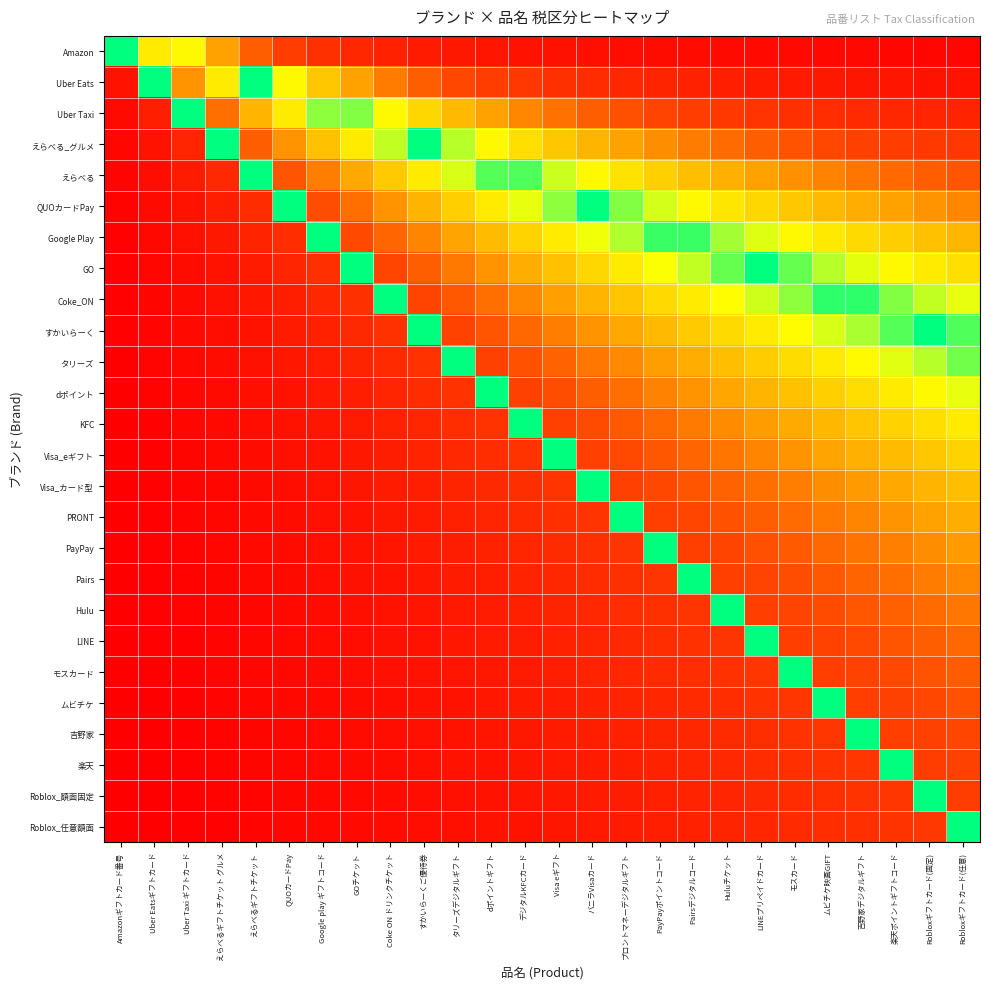

Reading right to left, what are all the values shown in this chart?

Amazon: Robloxギフトカード(任意)=0.0	Robloxギフトカード(固定)=0.0	楽天ポイントギフトコード=0.0	吉野家デジタルギフト=0.0	ムビチケ映画GIFT=0.0	モスカード=0.0	LINEプリペイドカード=0.0	Huluチケット=0.0	Pairsデジタルコード=0.1	PayPayポイントコード=0.1	プロントマネーデジタルギフト=0.1	バニラVisaカード=0.1	Visa eギフト=0.1	デジタルKFCカード=0.1	dポイントギフト=0.1	タリーズデジタルギフト=0.1	すかいらーくご優待券=0.1	Coke ON ドリンクチケット=0.1	GOチケット=0.2	Google play ギフトコード=0.2	QUOカードPay=0.3	えらべるギフトチケット=0.4	えらべるギフトチケット グルメ=0.5	Uber Taxi ギフトカード=0.8	Uber Eatsギフトカード=0.7	Amazonギフトカード番号=1.0
Uber Eats: Robloxギフトカード(任意)=0.1	Robloxギフトカード(固定)=0.1	楽天ポイントギフトコード=0.1	吉野家デジタルギフト=0.1	ムビチケ映画GIFT=0.1	モスカード=0.1	LINEプリペイドカード=0.1	Huluチケット=0.1	Pairsデジタルコード=0.1	PayPayポイントコード=0.2	プロントマネーデジタルギフト=0.2	バニラVisaカード=0.2	Visa eギフト=0.2	デジタルKFCカード=0.2	dポイントギフト=0.3	タリーズデジタルギフト=0.3	すかいらーくご優待券=0.4	Coke ON ドリンクチケット=0.4	GOチケット=0.5	Google play ギフトコード=0.6	QUOカードPay=0.8	えらべるギフトチケット=1.0	えらべるギフトチケット グルメ=0.7	Uber Taxi ギフトカード=0.5	Uber Eatsギフトカード=1.0	Amazonギフトカード番号=0.1
Uber Taxi: Robloxギフトカード(任意)=0.2	Robloxギフトカード(固定)=0.2	楽天ポイントギフトコード=0.2	吉野家デジタルギフト=0.2	ムビチケ映画GIFT=0.2	モスカード=0.2	LINEプリペイドカード=0.2	Huluチケット=0.2	Pairsデジタルコード=0.3	PayPayポイントコード=0.3	プロントマネーデジタルギフト=0.3	バニラVisaカード=0.4	Visa eギフト=0.4	デジタルKFCカード=0.4	dポイントギフト=0.5	タリーズデジタルギフト=0.6	すかいらーくご優待券=0.6	Coke ON ドリンクチケット=0.8	GOチケット=0.9	Google play ギフトコード=0.9	QUOカードPay=0.7	えらべるギフトチケット=0.5	えらべるギフトチケット グルメ=0.4	Uber Taxi ギフトカード=1.0	Uber Eatsギフトカード=0.1	Amazonギフトカード番号=0.0
えらべる_グルメ: Robloxギフトカード(任意)=0.2	Robloxギフトカード(固定)=0.3	楽天ポイントギフトコード=0.3	吉野家デジタルギフト=0.3	ムビチケ映画GIFT=0.3	モスカード=0.3	LINEプリペイドカード=0.4	Huluチケット=0.4	Pairsデジタルコード=0.4	PayPayポイントコード=0.5	プロントマネーデジタルギフト=0.5	バニラVisaカード=0.5	Visa eギフト=0.6	デジタルKFCカード=0.7	dポイントギフト=0.8	タリーズデジタルギフト=0.9	すかいらーくご優待券=1.0	Coke ON ドリンクチケット=0.9	GOチケット=0.7	Google play ギフトコード=0.6	QUOカードPay=0.5	えらべるギフトチケット=0.4	えらべるギフトチケット グルメ=1.0	Uber Taxi ギフトカード=0.2	Uber Eatsギフトカード=0.1	Amazonギフトカード番号=0.0
えらべる: Robloxギフトカード(任意)=0.3	Robloxギフトカード(固定)=0.4	楽天ポイントギフトコード=0.4	吉野家デジタルギフト=0.4	ムビチケ映画GIFT=0.4	モスカード=0.5	LINEプリペイドカード=0.5	Huluチケット=0.5	Pairsデジタルコード=0.6	PayPayポイントコード=0.6	プロントマネーデジタルギフト=0.7	バニラVisaカード=0.8	Visa eギフト=0.8	デジタルKFCカード=0.9	dポイントギフト=0.9	タリーズデジタルギフト=0.8	すかいらーくご優待券=0.7	Coke ON ドリンクチケット=0.6	GOチケット=0.5	Google play ギフトコード=0.4	QUOカードPay=0.3	えらべるギフトチケット=1.0	えらべるギフトチケット グルメ=0.2	Uber Taxi ギフトカード=0.1	Uber Eatsギフトカード=0.1	Amazonギフトカード番号=0.0
QUOカードPay: Robloxギフトカード(任意)=0.4	Robloxギフトカード(固定)=0.5	楽天ポイントギフトコード=0.5	吉野家デジタルギフト=0.5	ムビチケ映画GIFT=0.6	モスカード=0.6	LINEプリペイドカード=0.6	Huluチケット=0.7	Pairsデジタルコード=0.8	PayPayポイントコード=0.8	プロントマネーデジタルギフト=0.9	バニラVisaカード=1.0	Visa eギフト=0.9	デジタルKFCカード=0.8	dポイントギフト=0.7	タリーズデジタルギフト=0.6	すかいらーくご優待券=0.5	Coke ON ドリンクチケット=0.5	GOチケット=0.4	Google play ギフトコード=0.3	QUOカードPay=1.0	えらべるギフトチケット=0.2	えらべるギフトチケット グルメ=0.1	Uber Taxi ギフトカード=0.1	Uber Eatsギフトカード=0.0	Amazonギフトカード番号=0.0
Google Play: Robloxギフトカード(任意)=0.6	Robloxギフトカード(固定)=0.6	楽天ポイントギフトコード=0.6	吉野家デジタルギフト=0.7	ムビチケ映画GIFT=0.7	モスカード=0.8	LINEプリペイドカード=0.8	Huluチケット=0.9	Pairsデジタルコード=1.0	PayPayポイントコード=1.0	プロントマネーデジタルギフト=0.9	バニラVisaカード=0.8	Visa eギフト=0.7	デジタルKFCカード=0.6	dポイントギフト=0.6	タリーズデジタルギフト=0.5	すかいらーくご優待券=0.4	Coke ON ドリンクチケット=0.4	GOチケット=0.3	Google play ギフトコード=1.0	QUOカードPay=0.2	えらべるギフトチケット=0.2	えらべるギフトチケット グルメ=0.1	Uber Taxi ギフトカード=0.1	Uber Eatsギフトカード=0.0	Amazonギフトカード番号=0.0
GO: Robloxギフトカード(任意)=0.7	Robloxギフトカード(固定)=0.7	楽天ポイントギフトコード=0.8	吉野家デジタルギフト=0.8	ムビチケ映画GIFT=0.9	モスカード=0.9	LINEプリペイドカード=1.0	Huluチケット=0.9	Pairsデジタルコード=0.9	PayPayポイントコード=0.8	プロントマネーデジタルギフト=0.7	バニラVisaカード=0.6	Visa eギフト=0.6	デジタルKFCカード=0.5	dポイントギフト=0.5	タリーズデジタルギフト=0.4	すかいらーくご優待券=0.4	Coke ON ドリンクチケット=0.3	GOチケット=1.0	Google play ギフトコード=0.2	QUOカードPay=0.2	えらべるギフトチケット=0.1	えらべるギフトチケット グルメ=0.1	Uber Taxi ギフトカード=0.1	Uber Eatsギフトカード=0.0	Amazonギフトカード番号=0.0
Coke_ON: Robloxギフトカード(任意)=0.8	Robloxギフトカード(固定)=0.9	楽天ポイントギフトコード=0.9	吉野家デジタルギフト=1.0	ムビチケ映画GIFT=1.0	モスカード=0.9	LINEプリペイドカード=0.8	Huluチケット=0.8	Pairsデジタルコード=0.7	PayPayポイントコード=0.7	プロントマネーデジタルギフト=0.6	バニラVisaカード=0.5	Visa eギフト=0.5	デジタルKFCカード=0.4	dポイントギフト=0.4	タリーズデジタルギフト=0.3	すかいらーくご優待券=0.3	Coke ON ドリンクチケット=1.0	GOチケット=0.2	Google play ギフトコード=0.2	QUOカードPay=0.1	えらべるギフトチケット=0.1	えらべるギフトチケット グルメ=0.1	Uber Taxi ギフトカード=0.0	Uber Eatsギフトカード=0.0	Amazonギフトカード番号=0.0
すかいらーく: Robloxギフトカード(任意)=0.9	Robloxギフトカード(固定)=1.0	楽天ポイントギフトコード=0.9	吉野家デジタルギフト=0.9	ムビチケ映画GIFT=0.8	モスカード=0.8	LINEプリペイドカード=0.7	Huluチケット=0.7	Pairsデジタルコード=0.6	PayPayポイントコード=0.6	プロントマネーデジタルギフト=0.5	バニラVisaカード=0.5	Visa eギフト=0.4	デジタルKFCカード=0.4	dポイントギフト=0.3	タリーズデジタルギフト=0.3	すかいらーくご優待券=1.0	Coke ON ドリンクチケット=0.2	GOチケット=0.2	Google play ギフトコード=0.1	QUOカードPay=0.1	えらべるギフトチケット=0.1	えらべるギフトチケット グルメ=0.1	Uber Taxi ギフトカード=0.0	Uber Eatsギフトカード=0.0	Amazonギフトカード番号=0.0
タリーズ: Robloxギフトカード(任意)=0.9	Robloxギフトカード(固定)=0.9	楽天ポイントギフトコード=0.8	吉野家デジタルギフト=0.8	ムビチケ映画GIFT=0.7	モスカード=0.7	LINEプリペイドカード=0.6	Huluチケット=0.6	Pairsデジタルコード=0.5	PayPayポイントコード=0.5	プロントマネーデジタルギフト=0.4	バニラVisaカード=0.4	Visa eギフト=0.4	デジタルKFCカード=0.3	dポイントギフト=0.3	タリーズデジタルギフト=1.0	すかいらーくご優待券=0.2	Coke ON ドリンクチケット=0.2	GOチケット=0.2	Google play ギフトコード=0.1	QUOカードPay=0.1	えらべるギフトチケット=0.1	えらべるギフトチケット グルメ=0.1	Uber Taxi ギフトカード=0.0	Uber Eatsギフトカード=0.0	Amazonギフトカード番号=0.0
dポイント: Robloxギフトカード(任意)=0.8	Robloxギフトカード(固定)=0.8	楽天ポイントギフトコード=0.7	吉野家デジタルギフト=0.7	ムビチケ映画GIFT=0.6	モスカード=0.6	LINEプリペイドカード=0.5	Huluチケット=0.5	Pairsデジタルコード=0.5	PayPayポイントコード=0.4	プロントマネーデジタルギフト=0.4	バニラVisaカード=0.4	Visa eギフト=0.3	デジタルKFCカード=0.3	dポイントギフト=1.0	タリーズデジタルギフト=0.2	すかいらーくご優待券=0.2	Coke ON ドリンクチケット=0.2	GOチケット=0.1	Google play ギフトコード=0.1	QUOカードPay=0.1	えらべるギフトチケット=0.1	えらべるギフトチケット グルメ=0.0	Uber Taxi ギフトカード=0.0	Uber Eatsギフトカード=0.0	Amazonギフトカード番号=0.0
KFC: Robloxギフトカード(任意)=0.7	Robloxギフトカード(固定)=0.7	楽天ポイントギフトコード=0.6	吉野家デジタルギフト=0.6	ムビチケ映画GIFT=0.6	モスカード=0.5	LINEプリペイドカード=0.5	Huluチケット=0.4	Pairsデジタルコード=0.4	PayPayポイントコード=0.4	プロントマネーデジタルギフト=0.3	バニラVisaカード=0.3	Visa eギフト=0.3	デジタルKFCカード=1.0	dポイントギフト=0.2	タリーズデジタルギフト=0.2	すかいらーくご優待券=0.2	Coke ON ドリンクチケット=0.1	GOチケット=0.1	Google play ギフトコード=0.1	QUOカードPay=0.1	えらべるギフトチケット=0.1	えらべるギフトチケット グルメ=0.0	Uber Taxi ギフトカード=0.0	Uber Eatsギフトカード=0.0	Amazonギフトカード番号=0.0
Visa_eギフト: Robloxギフトカード(任意)=0.6	Robloxギフトカード(固定)=0.6	楽天ポイントギフトコード=0.6	吉野家デジタルギフト=0.5	ムビチケ映画GIFT=0.5	モスカード=0.5	LINEプリペイドカード=0.4	Huluチケット=0.4	Pairsデジタルコード=0.4	PayPayポイントコード=0.3	プロントマネーデジタルギフト=0.3	バニラVisaカード=0.3	Visa eギフト=1.0	デジタルKFCカード=0.2	dポイントギフト=0.2	タリーズデジタルギフト=0.2	すかいらーくご優待券=0.2	Coke ON ドリンクチケット=0.1	GOチケット=0.1	Google play ギフトコード=0.1	QUOカードPay=0.1	えらべるギフトチケット=0.1	えらべるギフトチケット グルメ=0.0	Uber Taxi ギフトカード=0.0	Uber Eatsギフトカード=0.0	Amazonギフトカード番号=0.0
Visa_カード型: Robloxギフトカード(任意)=0.6	Robloxギフトカード(固定)=0.5	楽天ポイントギフトコード=0.5	吉野家デジタルギフト=0.5	ムビチケ映画GIFT=0.4	モスカード=0.4	LINEプリペイドカード=0.4	Huluチケット=0.4	Pairsデジタルコード=0.3	PayPayポイントコード=0.3	プロントマネーデジタルギフト=0.3	バニラVisaカード=1.0	Visa eギフト=0.2	デジタルKFCカード=0.2	dポイントギフト=0.2	タリーズデジタルギフト=0.2	すかいらーくご優待券=0.1	Coke ON ドリンクチケット=0.1	GOチケット=0.1	Google play ギフトコード=0.1	QUOカードPay=0.1	えらべるギフトチケット=0.0	えらべるギフトチケット グルメ=0.0	Uber Taxi ギフトカード=0.0	Uber Eatsギフトカード=0.0	Amazonギフトカード番号=0.0
PRONT: Robloxギフトカード(任意)=0.5	Robloxギフトカード(固定)=0.5	楽天ポイントギフトコード=0.5	吉野家デジタルギフト=0.4	ムビチケ映画GIFT=0.4	モスカード=0.4	LINEプリペイドカード=0.4	Huluチケット=0.3	Pairsデジタルコード=0.3	PayPayポイントコード=0.3	プロントマネーデジタルギフト=1.0	バニラVisaカード=0.2	Visa eギフト=0.2	デジタルKFCカード=0.2	dポイントギフト=0.2	タリーズデジタルギフト=0.1	すかいらーくご優待券=0.1	Coke ON ドリンクチケット=0.1	GOチケット=0.1	Google play ギフトコード=0.1	QUOカードPay=0.1	えらべるギフトチケット=0.0	えらべるギフトチケット グルメ=0.0	Uber Taxi ギフトカード=0.0	Uber Eatsギフトカード=0.0	Amazonギフトカード番号=0.0
PayPay: Robloxギフトカード(任意)=0.5	Robloxギフトカード(固定)=0.5	楽天ポイントギフトコード=0.4	吉野家デジタルギフト=0.4	ムビチケ映画GIFT=0.4	モスカード=0.3	LINEプリペイドカード=0.3	Huluチケット=0.3	Pairsデジタルコード=0.3	PayPayポイントコード=1.0	プロントマネーデジタルギフト=0.2	バニラVisaカード=0.2	Visa eギフト=0.2	デジタルKFCカード=0.2	dポイントギフト=0.2	タリーズデジタルギフト=0.1	すかいらーくご優待券=0.1	Coke ON ドリンクチケット=0.1	GOチケット=0.1	Google play ギフトコード=0.1	QUOカードPay=0.1	えらべるギフトチケット=0.0	えらべるギフトチケット グルメ=0.0	Uber Taxi ギフトカード=0.0	Uber Eatsギフトカード=0.0	Amazonギフトカード番号=0.0
Pairs: Robloxギフトカード(任意)=0.4	Robloxギフトカード(固定)=0.4	楽天ポイントギフトコード=0.4	吉野家デジタルギフト=0.4	ムビチケ映画GIFT=0.3	モスカード=0.3	LINEプリペイドカード=0.3	Huluチケット=0.3	Pairsデジタルコード=1.0	PayPayポイントコード=0.2	プロントマネーデジタルギフト=0.2	バニラVisaカード=0.2	Visa eギフト=0.2	デジタルKFCカード=0.2	dポイントギフト=0.1	タリーズデジタルギフト=0.1	すかいらーくご優待券=0.1	Coke ON ドリンクチケット=0.1	GOチケット=0.1	Google play ギフトコード=0.1	QUOカードPay=0.0	えらべるギフトチケット=0.0	えらべるギフトチケット グルメ=0.0	Uber Taxi ギフトカード=0.0	Uber Eatsギフトカード=0.0	Amazonギフトカード番号=0.0
Hulu: Robloxギフトカード(任意)=0.4	Robloxギフトカード(固定)=0.4	楽天ポイントギフトコード=0.4	吉野家デジタルギフト=0.3	ムビチケ映画GIFT=0.3	モスカード=0.3	LINEプリペイドカード=0.3	Huluチケット=1.0	Pairsデジタルコード=0.2	PayPayポイントコード=0.2	プロントマネーデジタルギフト=0.2	バニラVisaカード=0.2	Visa eギフト=0.2	デジタルKFCカード=0.1	dポイントギフト=0.1	タリーズデジタルギフト=0.1	すかいらーくご優待券=0.1	Coke ON ドリンクチケット=0.1	GOチケット=0.1	Google play ギフトコード=0.1	QUOカードPay=0.0	えらべるギフトチケット=0.0	えらべるギフトチケット グルメ=0.0	Uber Taxi ギフトカード=0.0	Uber Eatsギフトカード=0.0	Amazonギフトカード番号=0.0
LINE: Robloxギフトカード(任意)=0.4	Robloxギフトカード(固定)=0.4	楽天ポイントギフトコード=0.3	吉野家デジタルギフト=0.3	ムビチケ映画GIFT=0.3	モスカード=0.3	LINEプリペイドカード=1.0	Huluチケット=0.2	Pairsデジタルコード=0.2	PayPayポイントコード=0.2	プロントマネーデジタルギフト=0.2	バニラVisaカード=0.2	Visa eギフト=0.1	デジタルKFCカード=0.1	dポイントギフト=0.1	タリーズデジタルギフト=0.1	すかいらーくご優待券=0.1	Coke ON ドリンクチケット=0.1	GOチケット=0.1	Google play ギフトコード=0.1	QUOカードPay=0.0	えらべるギフトチケット=0.0	えらべるギフトチケット グルメ=0.0	Uber Taxi ギフトカード=0.0	Uber Eatsギフトカード=0.0	Amazonギフトカード番号=0.0
モスカード: Robloxギフトカード(任意)=0.3	Robloxギフトカード(固定)=0.3	楽天ポイントギフトコード=0.3	吉野家デジタルギフト=0.3	ムビチケ映画GIFT=0.3	モスカード=1.0	LINEプリペイドカード=0.2	Huluチケット=0.2	Pairsデジタルコード=0.2	PayPayポイントコード=0.2	プロントマネーデジタルギフト=0.2	バニラVisaカード=0.2	Visa eギフト=0.1	デジタルKFCカード=0.1	dポイントギフト=0.1	タリーズデジタルギフト=0.1	すかいらーくご優待券=0.1	Coke ON ドリンクチケット=0.1	GOチケット=0.1	Google play ギフトコード=0.0	QUOカードPay=0.0	えらべるギフトチケット=0.0	えらべるギフトチケット グルメ=0.0	Uber Taxi ギフトカード=0.0	Uber Eatsギフトカード=0.0	Amazonギフトカード番号=0.0
ムビチケ: Robloxギフトカード(任意)=0.3	Robloxギフトカード(固定)=0.3	楽天ポイントギフトコード=0.3	吉野家デジタルギフト=0.3	ムビチケ映画GIFT=1.0	モスカード=0.2	LINEプリペイドカード=0.2	Huluチケット=0.2	Pairsデジタルコード=0.2	PayPayポイントコード=0.2	プロントマネーデジタルギフト=0.2	バニラVisaカード=0.1	Visa eギフト=0.1	デジタルKFCカード=0.1	dポイントギフト=0.1	タリーズデジタルギフト=0.1	すかいらーくご優待券=0.1	Coke ON ドリンクチケット=0.1	GOチケット=0.1	Google play ギフトコード=0.0	QUOカードPay=0.0	えらべるギフトチケット=0.0	えらべるギフトチケット グルメ=0.0	Uber Taxi ギフトカード=0.0	Uber Eatsギフトカード=0.0	Amazonギフトカード番号=0.0
吉野家: Robloxギフトカード(任意)=0.3	Robloxギフトカード(固定)=0.3	楽天ポイントギフトコード=0.3	吉野家デジタルギフト=1.0	ムビチケ映画GIFT=0.2	モスカード=0.2	LINEプリペイドカード=0.2	Huluチケット=0.2	Pairsデジタルコード=0.2	PayPayポイントコード=0.2	プロントマネーデジタルギフト=0.1	バニラVisaカード=0.1	Visa eギフト=0.1	デジタルKFCカード=0.1	dポイントギフト=0.1	タリーズデジタルギフト=0.1	すかいらーくご優待券=0.1	Coke ON ドリンクチケット=0.1	GOチケット=0.1	Google play ギフトコード=0.0	QUOカードPay=0.0	えらべるギフトチケット=0.0	えらべるギフトチケット グルメ=0.0	Uber Taxi ギフトカード=0.0	Uber Eatsギフトカード=0.0	Amazonギフトカード番号=0.0
楽天: Robloxギフトカード(任意)=0.3	Robloxギフトカード(固定)=0.3	楽天ポイントギフトコード=1.0	吉野家デジタルギフト=0.2	ムビチケ映画GIFT=0.2	モスカード=0.2	LINEプリペイドカード=0.2	Huluチケット=0.2	Pairsデジタルコード=0.2	PayPayポイントコード=0.2	プロントマネーデジタルギフト=0.1	バニラVisaカード=0.1	Visa eギフト=0.1	デジタルKFCカード=0.1	dポイントギフト=0.1	タリーズデジタルギフト=0.1	すかいらーくご優待券=0.1	Coke ON ドリンクチケット=0.1	GOチケット=0.0	Google play ギフトコード=0.0	QUOカードPay=0.0	えらべるギフトチケット=0.0	えらべるギフトチケット グルメ=0.0	Uber Taxi ギフトカード=0.0	Uber Eatsギフトカード=0.0	Amazonギフトカード番号=0.0
Roblox_額面固定: Robloxギフトカード(任意)=0.3	Robloxギフトカード(固定)=1.0	楽天ポイントギフトコード=0.2	吉野家デジタルギフト=0.2	ムビチケ映画GIFT=0.2	モスカード=0.2	LINEプリペイドカード=0.2	Huluチケット=0.2	Pairsデジタルコード=0.2	PayPayポイントコード=0.1	プロントマネーデジタルギフト=0.1	バニラVisaカード=0.1	Visa eギフト=0.1	デジタルKFCカード=0.1	dポイントギフト=0.1	タリーズデジタルギフト=0.1	すかいらーくご優待券=0.1	Coke ON ドリンクチケット=0.1	GOチケット=0.0	Google play ギフトコード=0.0	QUOカードPay=0.0	えらべるギフトチケット=0.0	えらべるギフトチケット グルメ=0.0	Uber Taxi ギフトカード=0.0	Uber Eatsギフトカード=0.0	Amazonギフトカード番号=0.0
Roblox_任意額面: Robloxギフトカード(任意)=1.0	Robloxギフトカード(固定)=0.2	楽天ポイントギフトコード=0.2	吉野家デジタルギフト=0.2	ムビチケ映画GIFT=0.2	モスカード=0.2	LINEプリペイドカード=0.2	Huluチケット=0.2	Pairsデジタルコード=0.1	PayPayポイントコード=0.1	プロントマネーデジタルギフト=0.1	バニラVisaカード=0.1	Visa eギフト=0.1	デジタルKFCカード=0.1	dポイントギフト=0.1	タリーズデジタルギフト=0.1	すかいらーくご優待券=0.1	Coke ON ドリンクチケット=0.1	GOチケット=0.0	Google play ギフトコード=0.0	QUOカードPay=0.0	えらべるギフトチケット=0.0	えらべるギフトチケット グルメ=0.0	Uber Taxi ギフトカード=0.0	Uber Eatsギフトカード=0.0	Amazonギフトカード番号=0.0